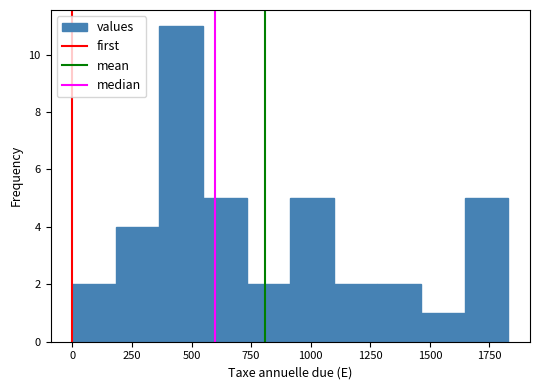

Around what value on the x-axis is the tallest bar? Give the approximate position of its centre, as read against the axis.

450